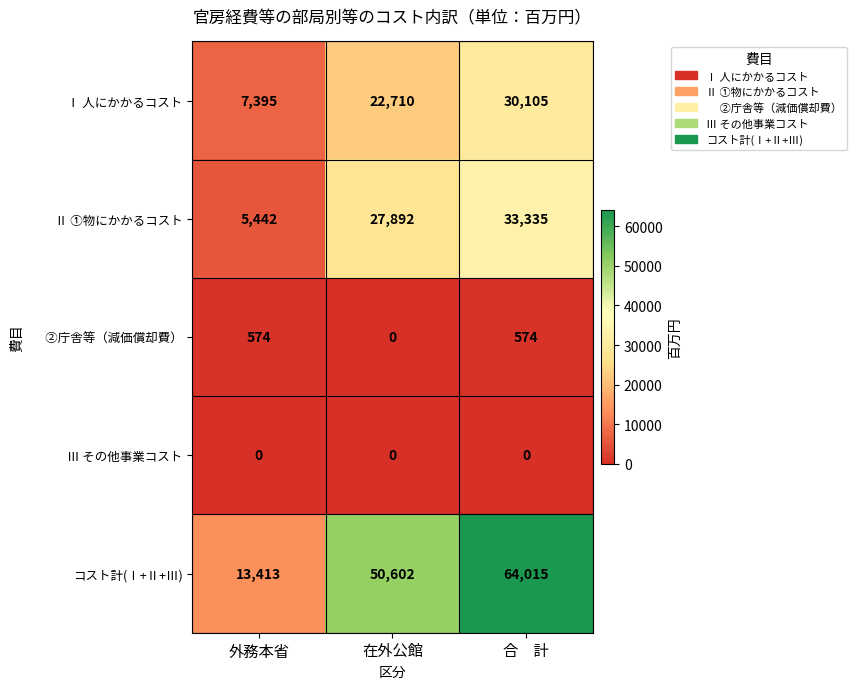

What is the maximum value for Ⅱ ①物にかかるコスト?

33335